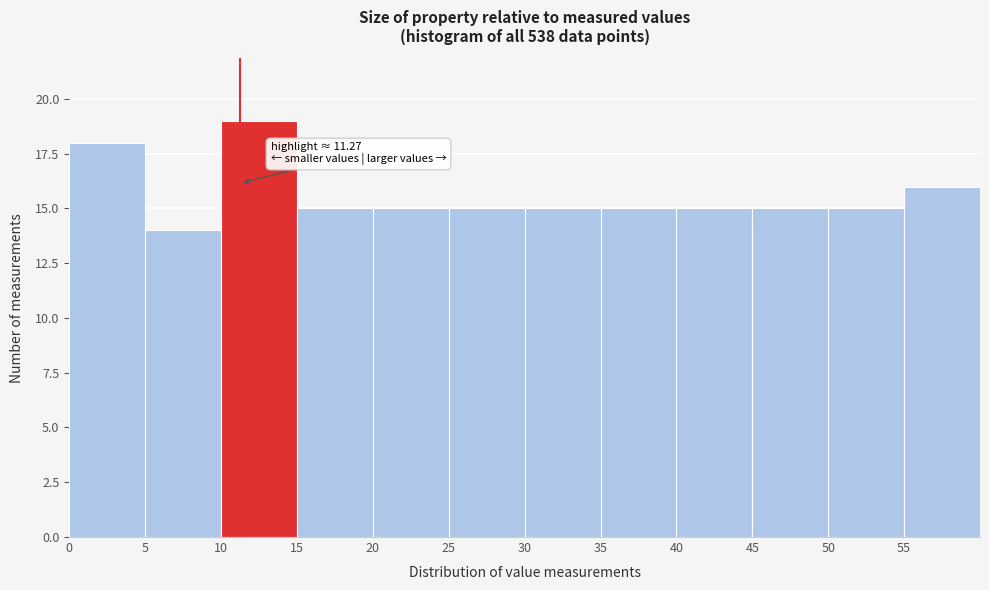

Which range on the x-axis has the tallest bar?

10 to 15